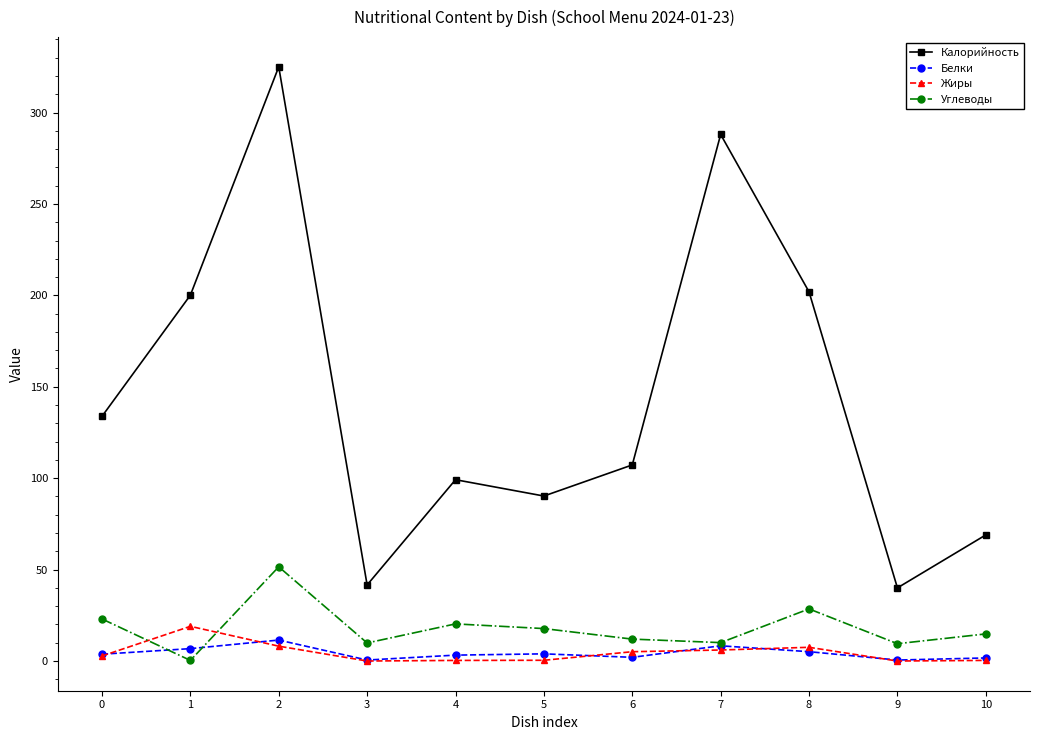

What is the maximum value for Углеводы?

51.5